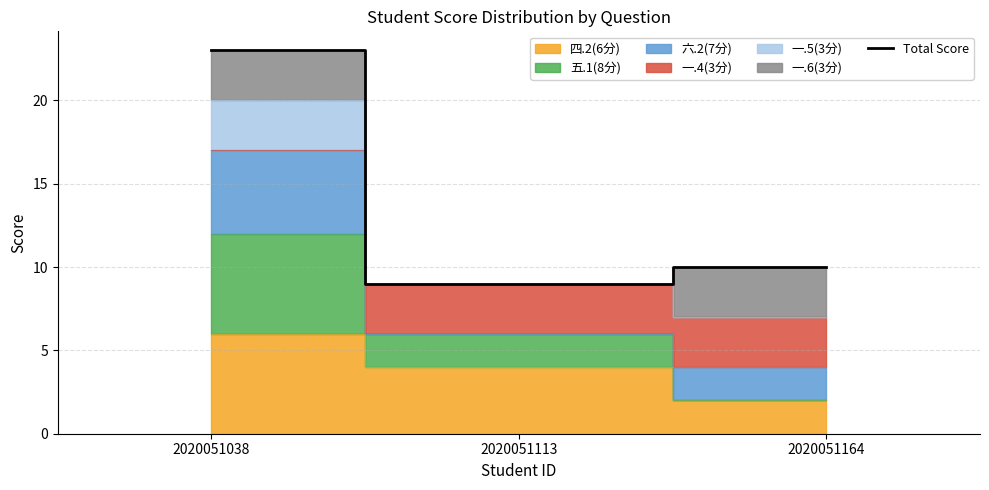

The value at 2020051113 is 14. True or false?

False